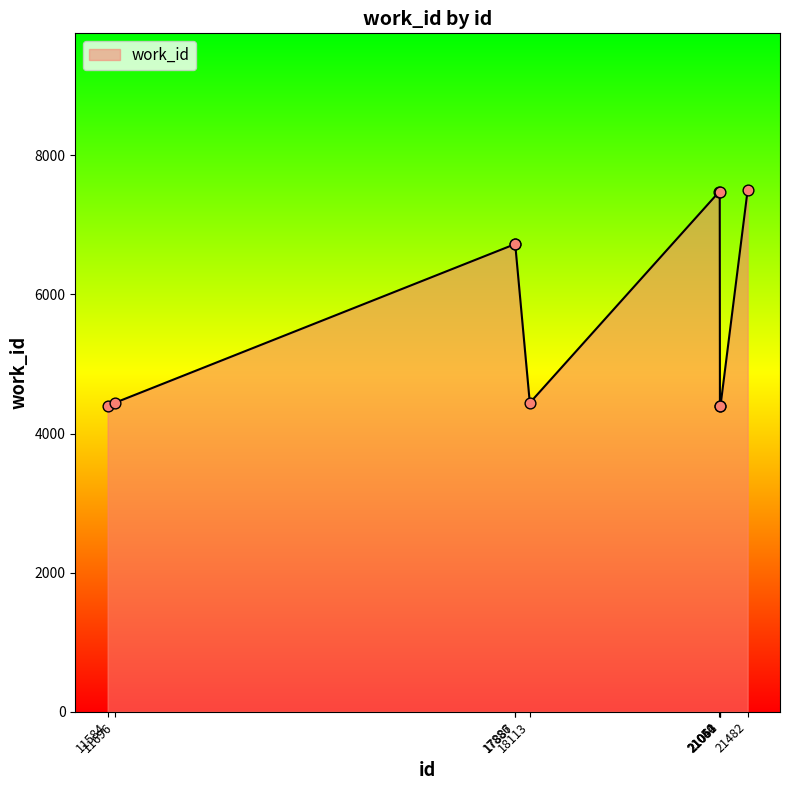

What is the difference between the maximum and minimum values?

3110